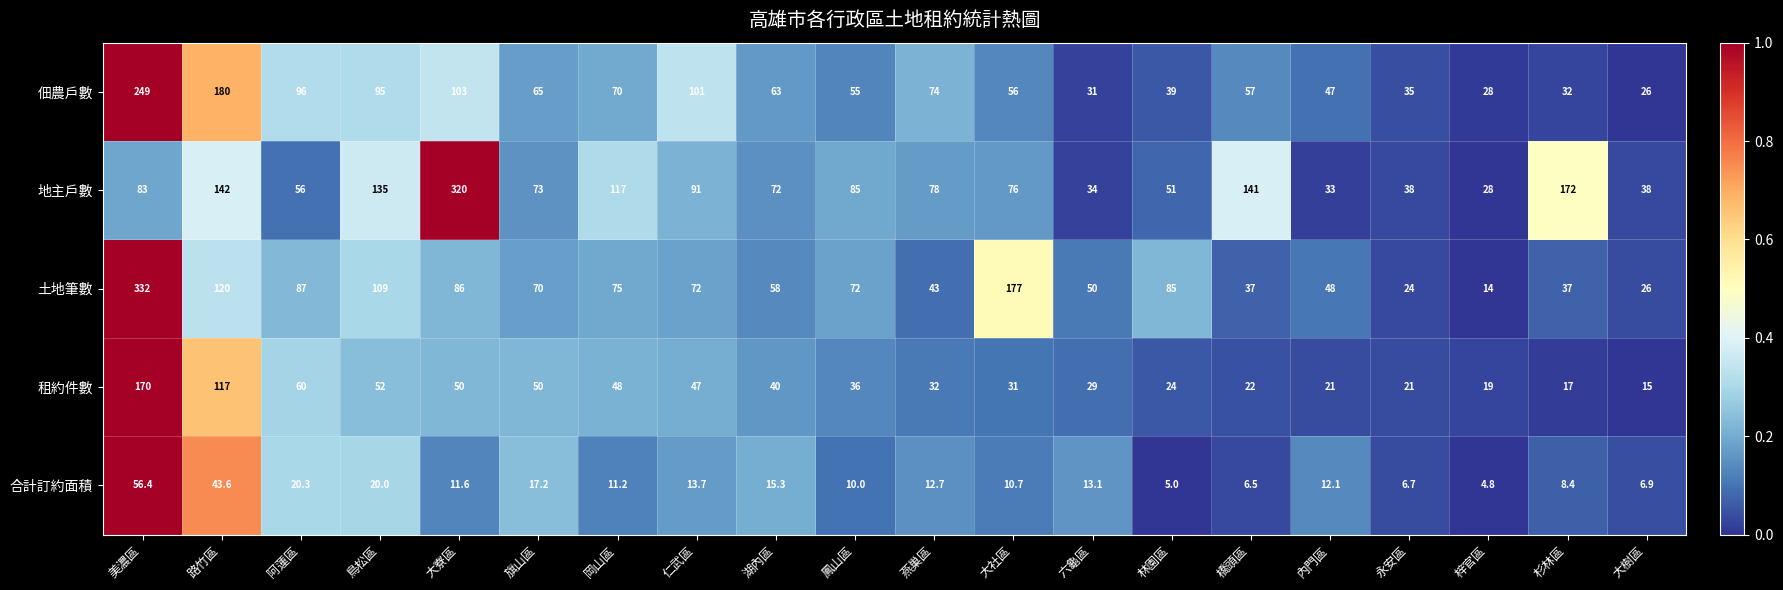

What is the difference between the 地主戶數 values at 永安區 and 橋頭區?

103.0